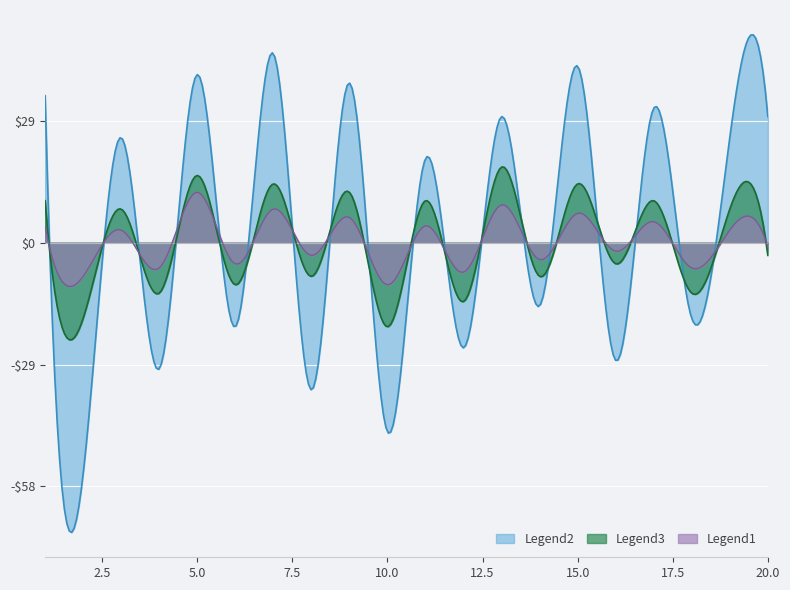

Which series changed the most between 7 and 20?

Legend3